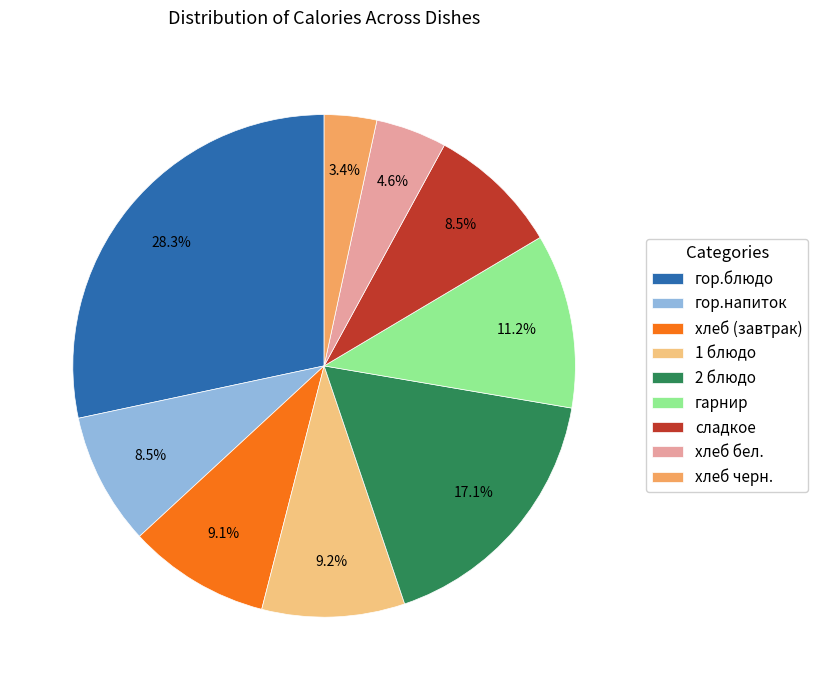

Is it true that гор.блюдо is 41% of the pie?

False